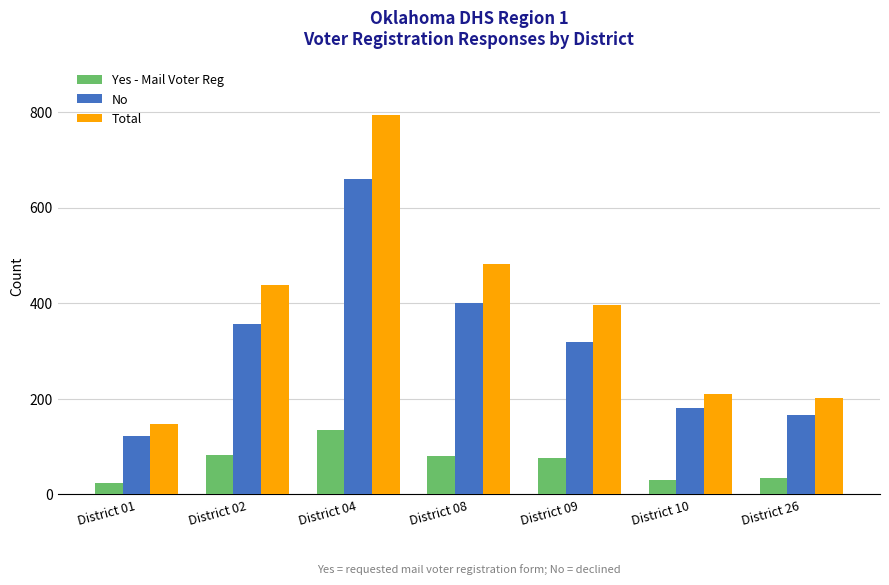

How many values in the Yes - Mail Voter Reg series are below 77?

3